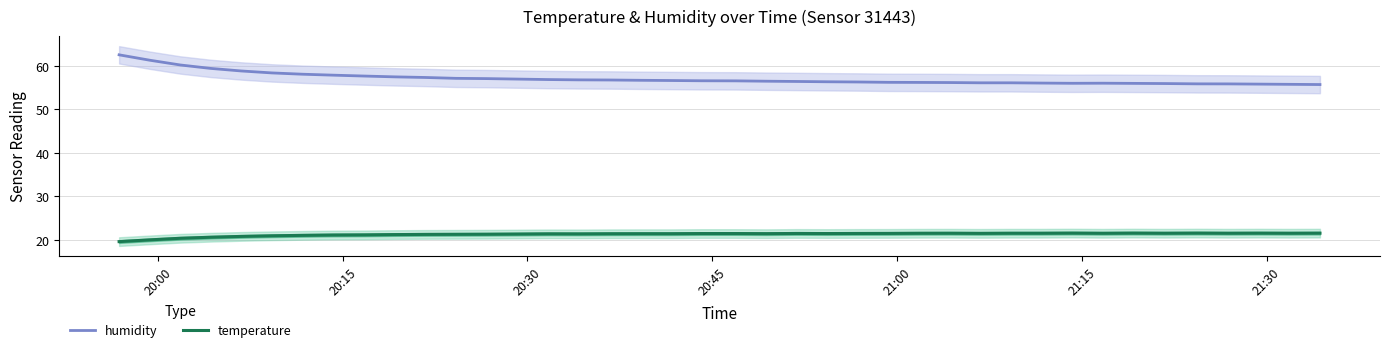

True or false: humidity and temperature cross at least once.

False